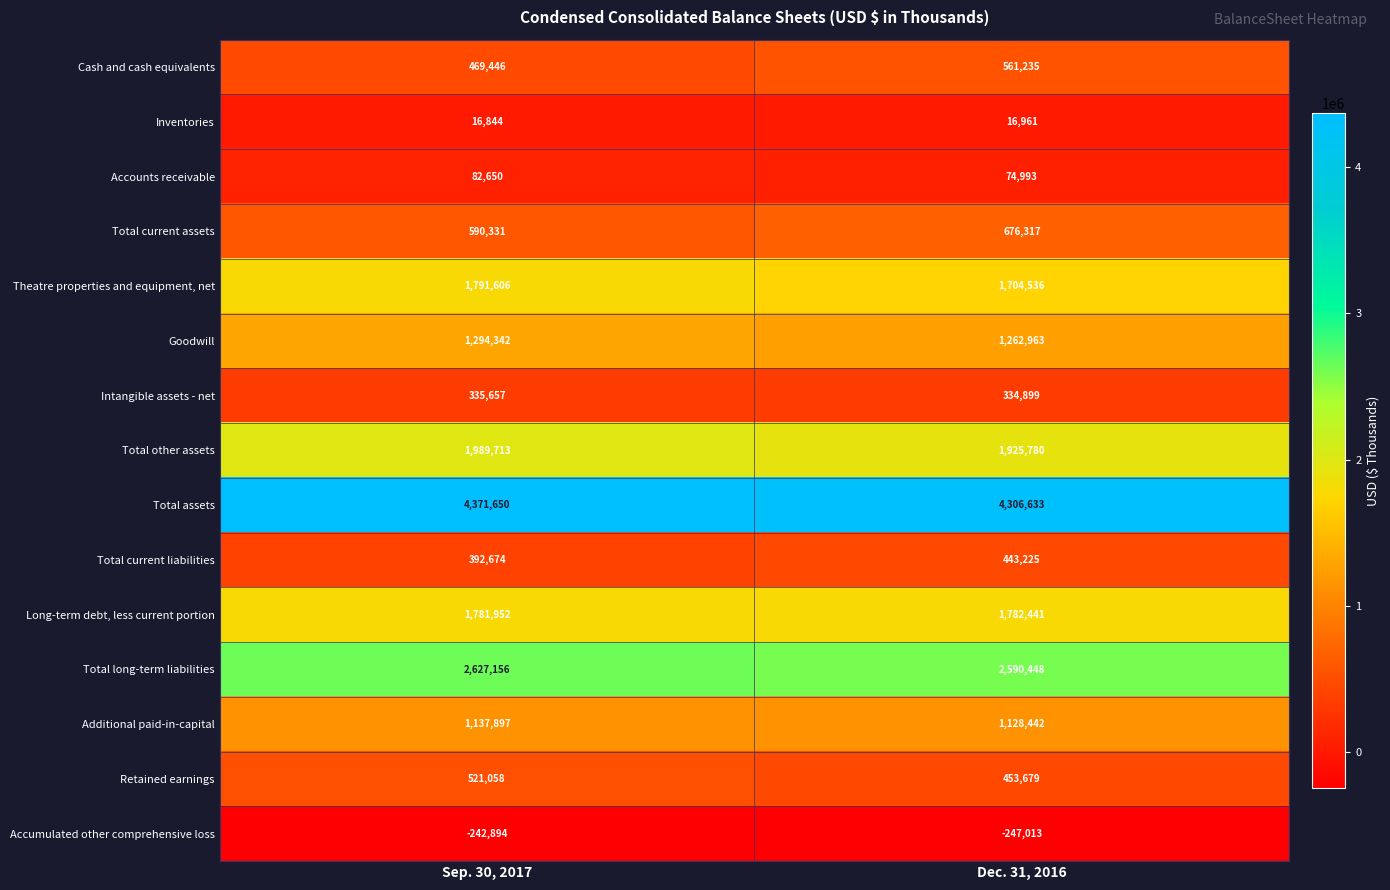

Reading left to right, list all the values displayed in this chart.

Cash and cash equivalents: 469446	561235
Inventories: 16844	16961
Accounts receivable: 82650	74993
Total current assets: 590331	676317
Theatre properties and equipment, net: 1791606	1704536
Goodwill: 1294342	1262963
Intangible assets - net: 335657	334899
Total other assets: 1989713	1925780
Total assets: 4371650	4306633
Total current liabilities: 392674	443225
Long-term debt, less current portion: 1781952	1782441
Total long-term liabilities: 2627156	2590448
Additional paid-in-capital: 1137897	1128442
Retained earnings: 521058	453679
Accumulated other comprehensive loss: -242894	-247013